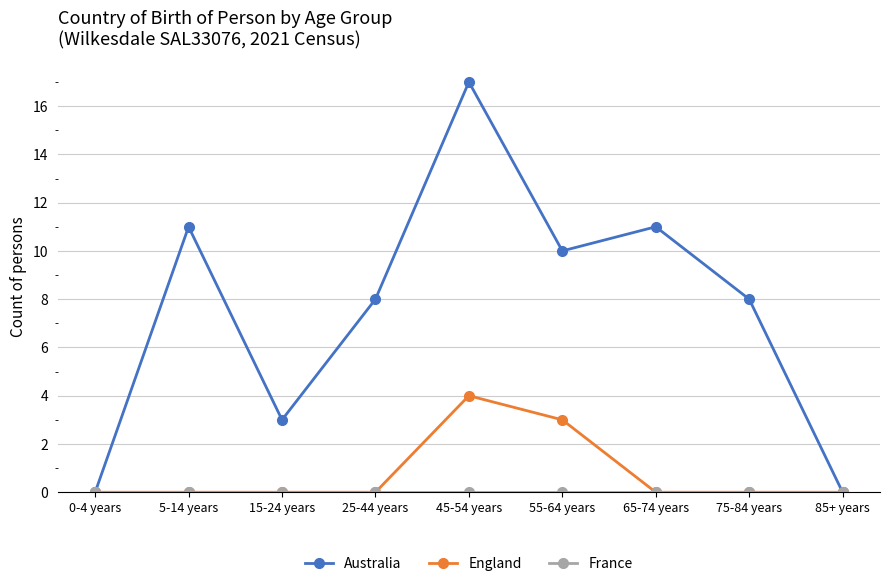

The England series shows 3 at 55-64 years. True or false?

True